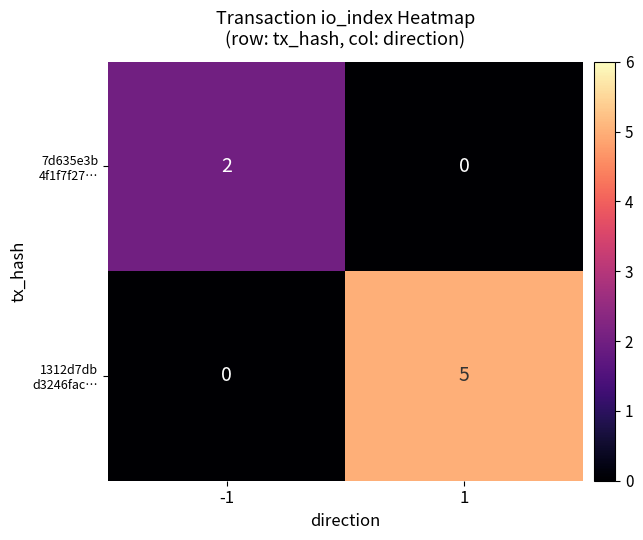

What is the total value across all series at 1?

5